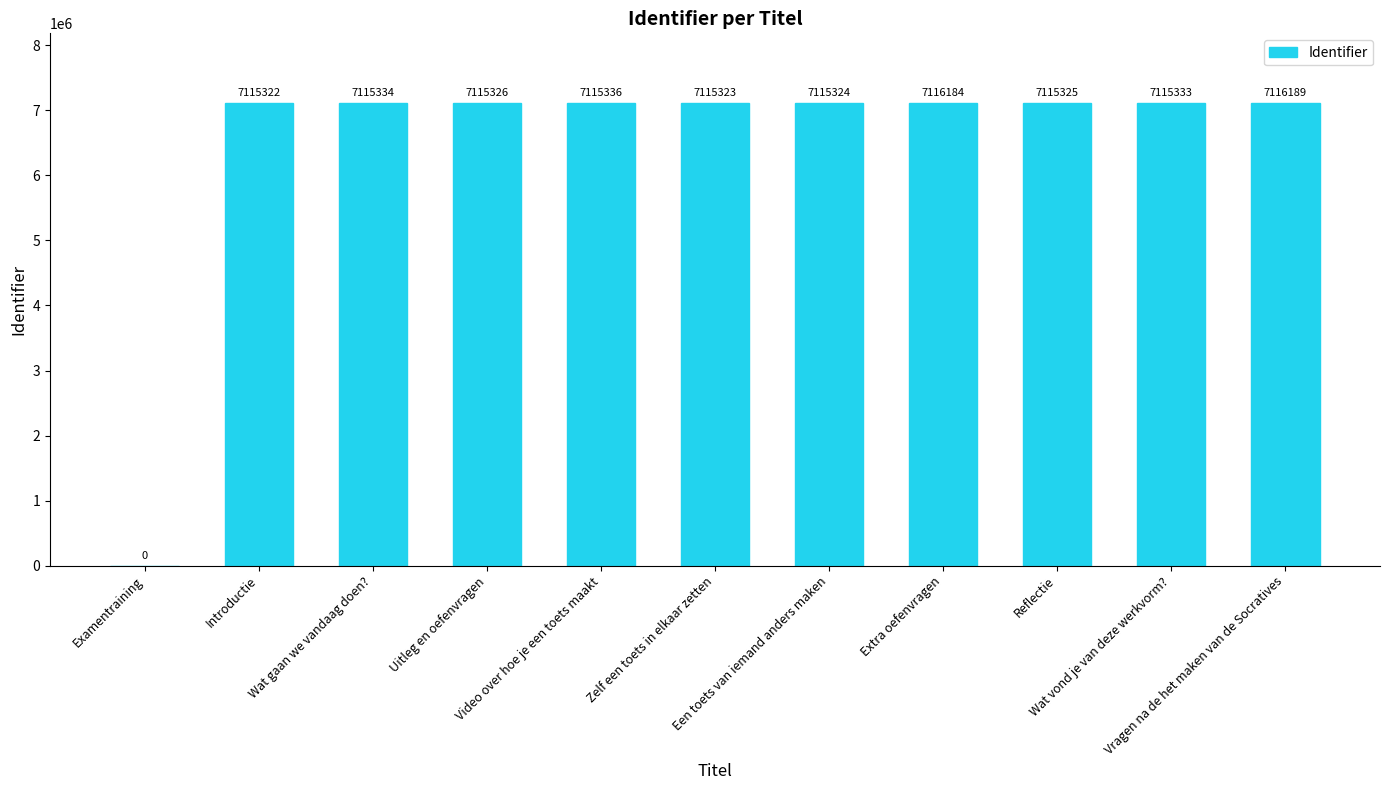

At which label does the data first exceed 7115326?

Wat gaan we vandaag doen?